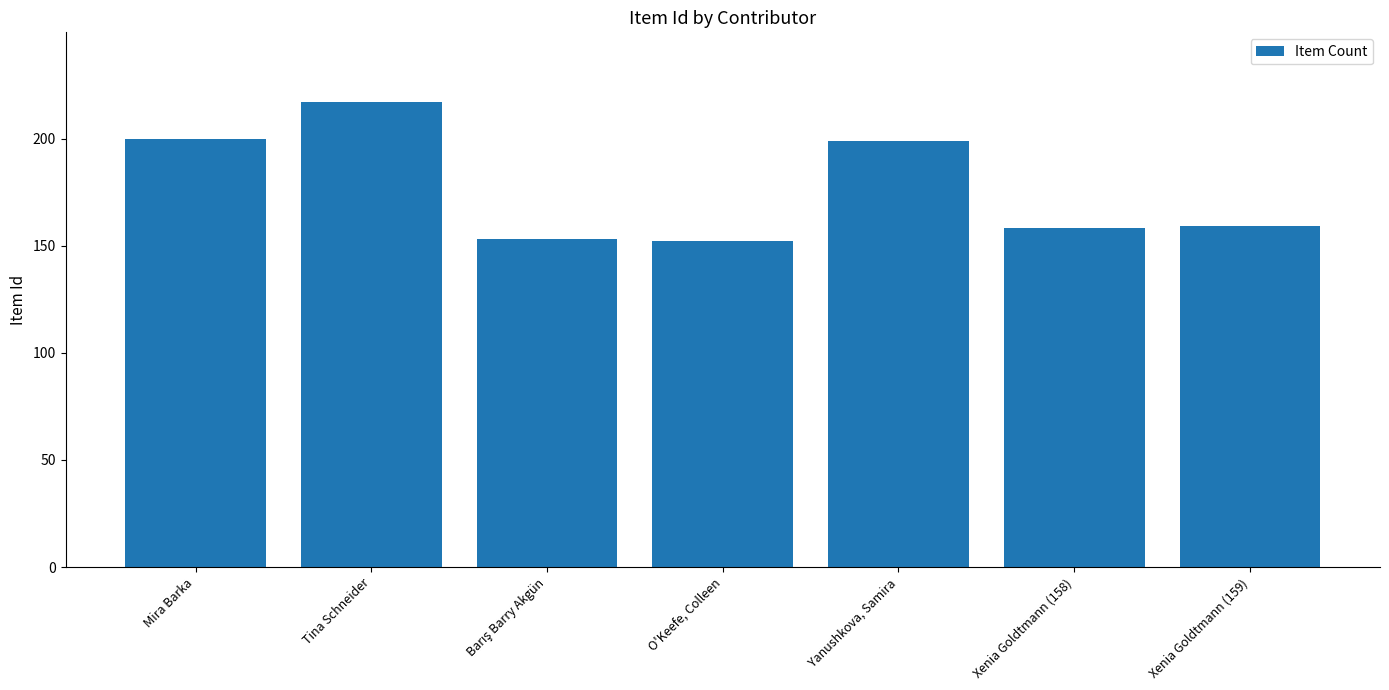

What position from the left is Yanushkova, Samira?

5